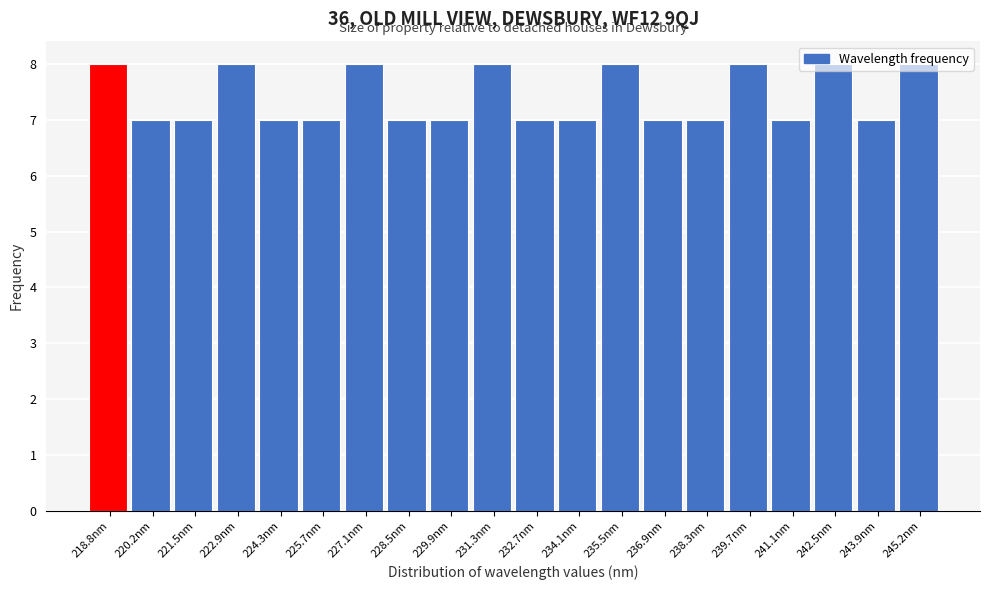

Reading left to right, list every bar in this chart as the range it spans on the x-axis followed by its height. Neither the bar edges nor the heights are printed on the chart, so give them approximately, as read against the axes.

218.0 to 219.4: 8
219.4 to 220.8: 7
220.8 to 222.2: 7
222.2 to 223.6: 8
223.6 to 225.0: 7
225.0 to 226.4: 7
226.4 to 227.8: 8
227.8 to 229.2: 7
229.2 to 230.6: 7
230.6 to 232.0: 8
232.0 to 233.4: 7
233.4 to 234.8: 7
234.8 to 236.2: 8
236.2 to 237.6: 7
237.6 to 239.0: 7
239.0 to 240.4: 8
240.4 to 241.8: 7
241.8 to 243.2: 8
243.2 to 244.6: 7
244.6 to 246.0: 8